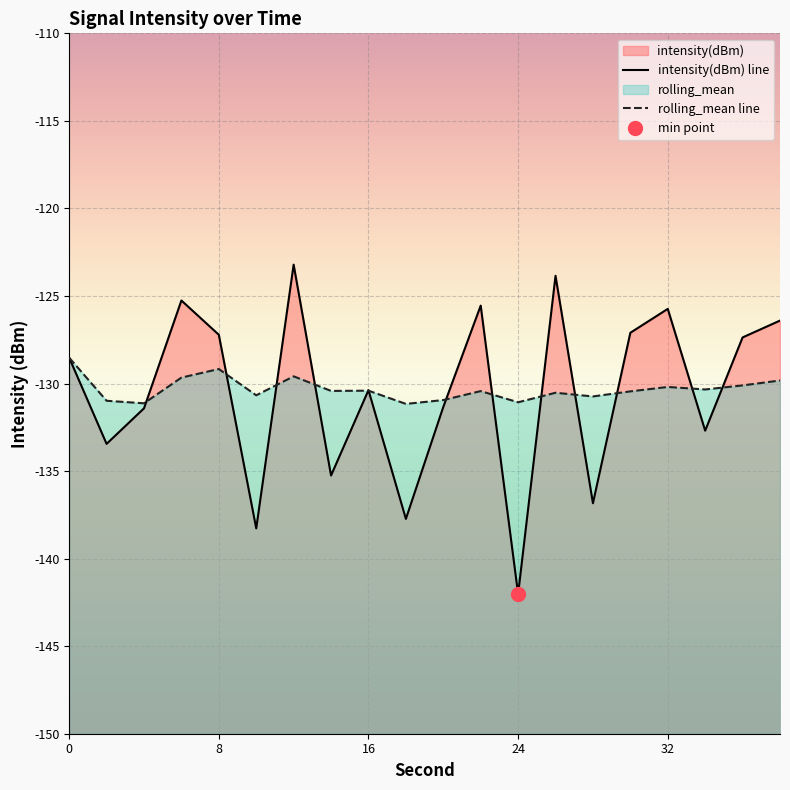

What are all the series names shown in the legend?

intensity(dBm), rolling_mean